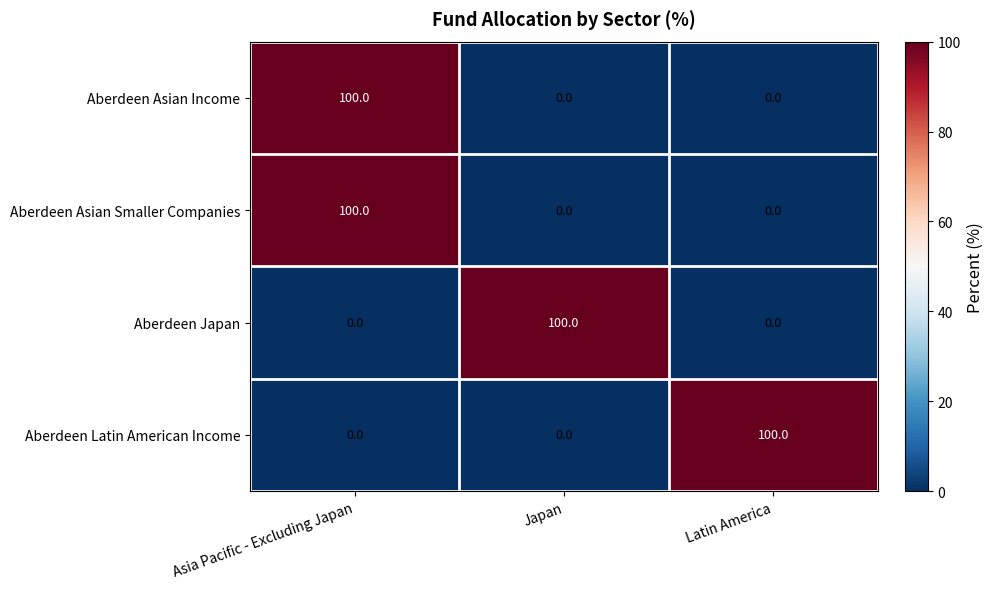

What is the difference between the Aberdeen Asian Smaller Companies values at Latin America and Asia Pacific - Excluding Japan?

100